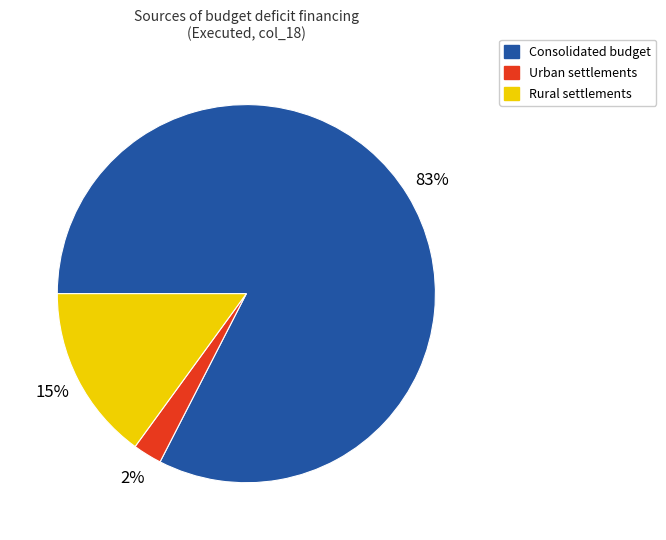

Is there any slice that represents more than half of the pie?

Yes